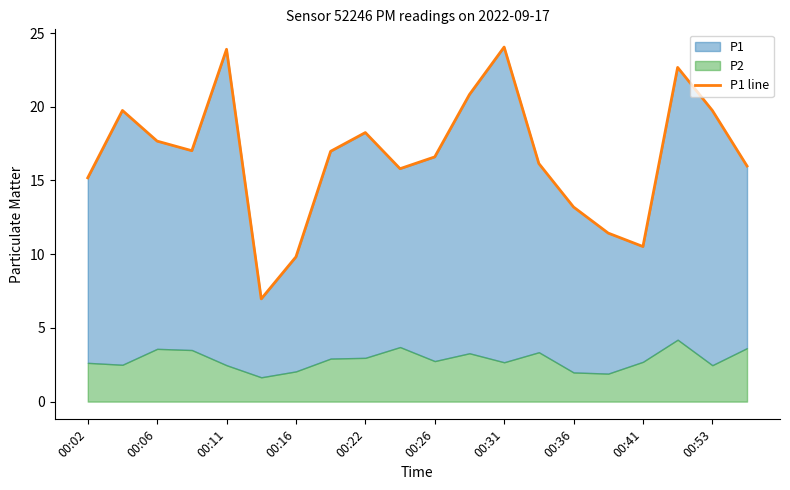

How many interior local peaks (higher than both neighbors) does the data have?

5